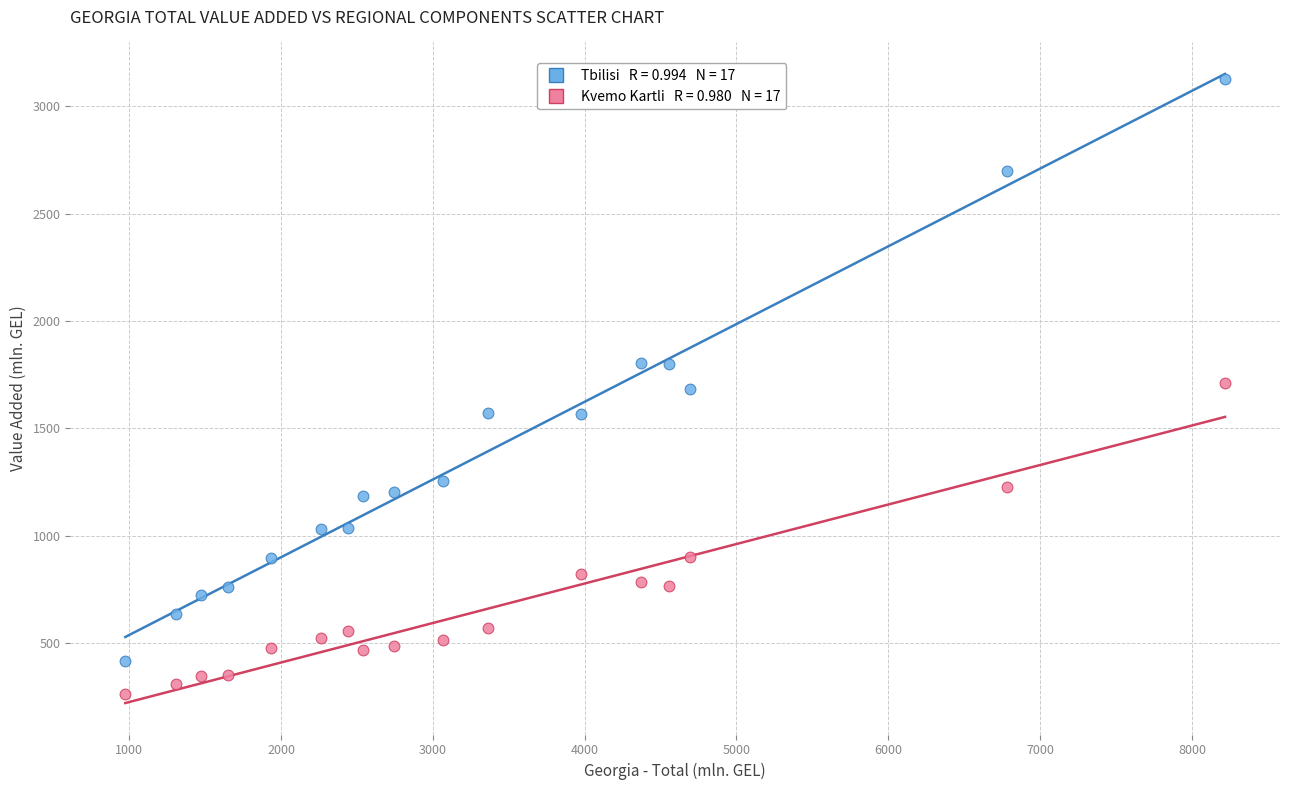

Across all data points, what is the range of X values (max minus min)?

7244.9